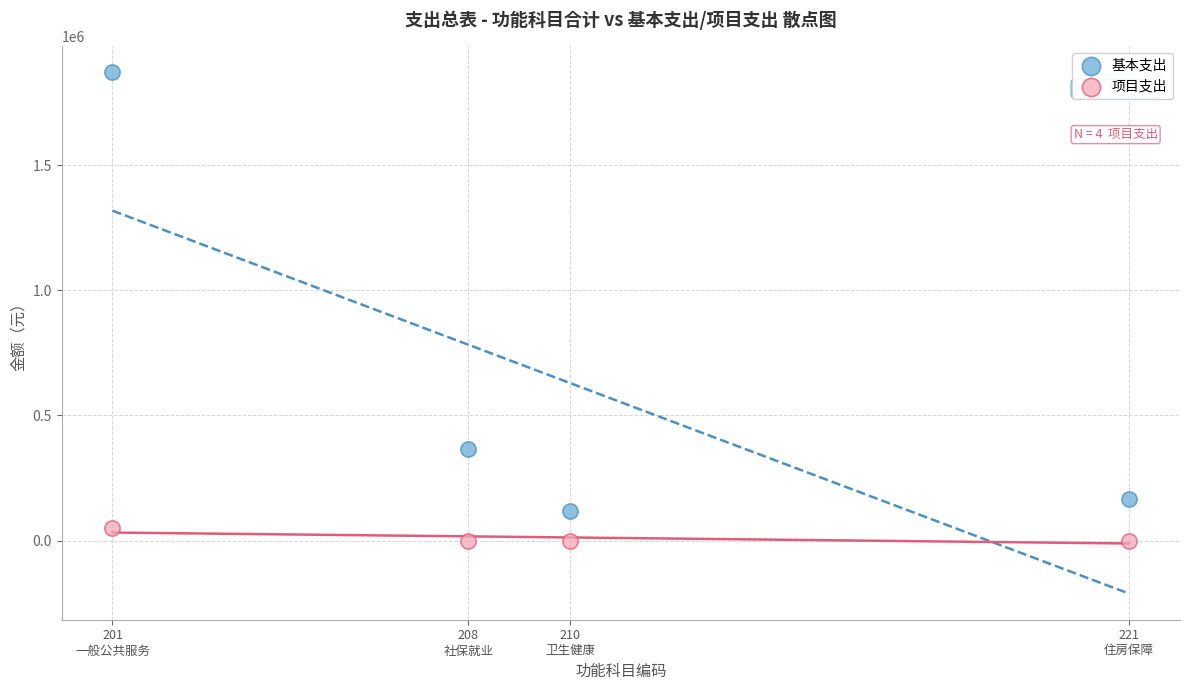

Across all series, what Y value is closest to 935146?

367287.0